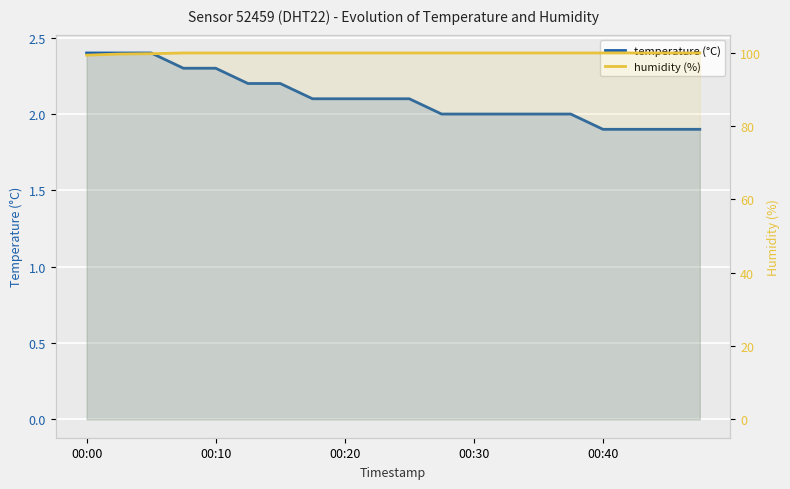

The humidity series shows 29.8 at 00:10. True or false?

False